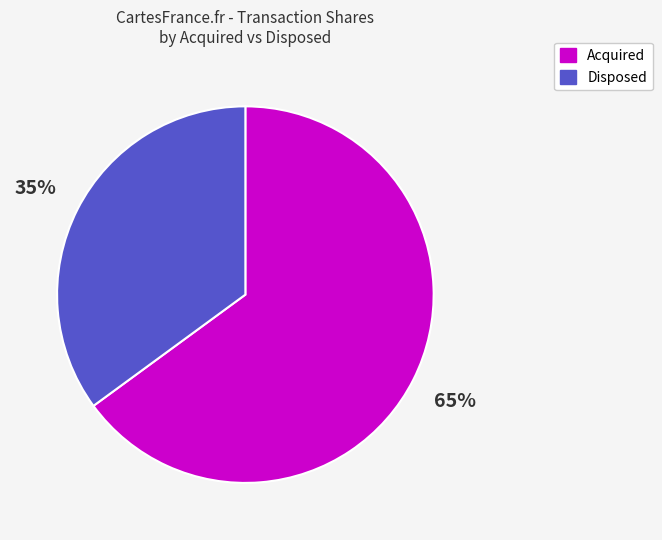

Does any single category account for the majority?

Yes